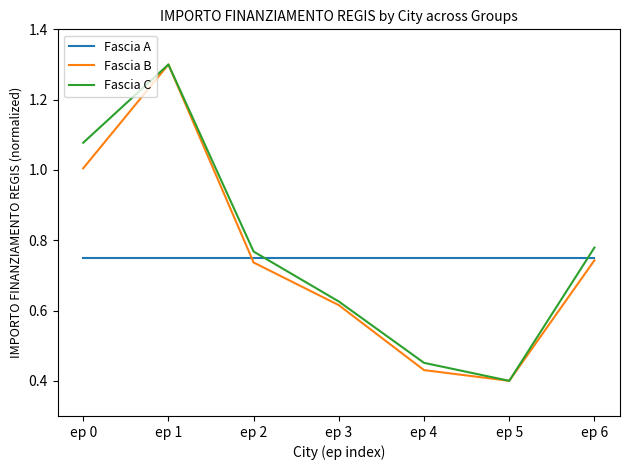

What is the maximum value shown in the chart?

1.3